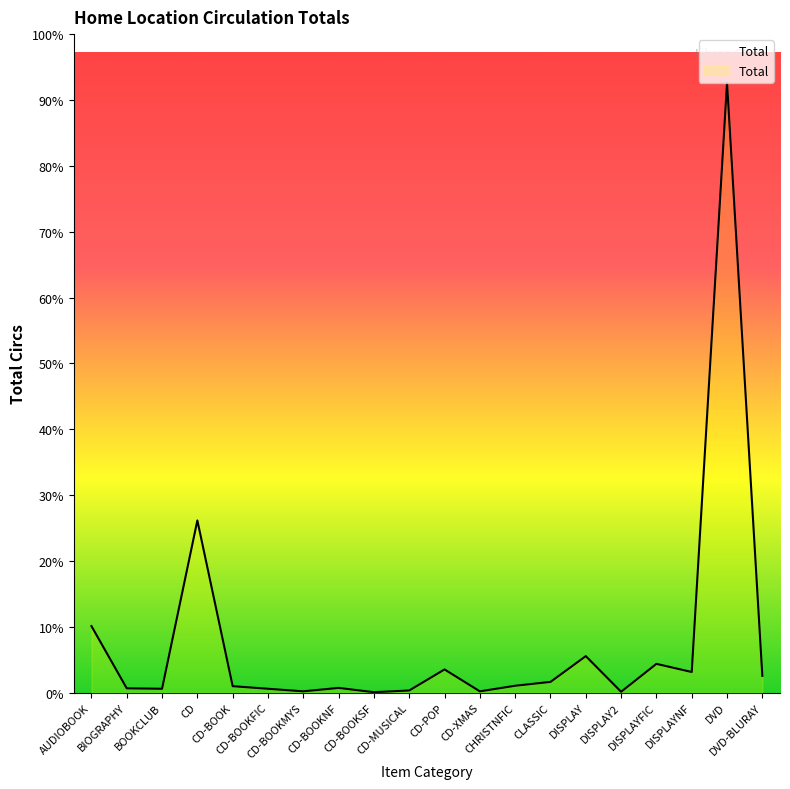

What is the difference between the second highest and second lowest values?

399